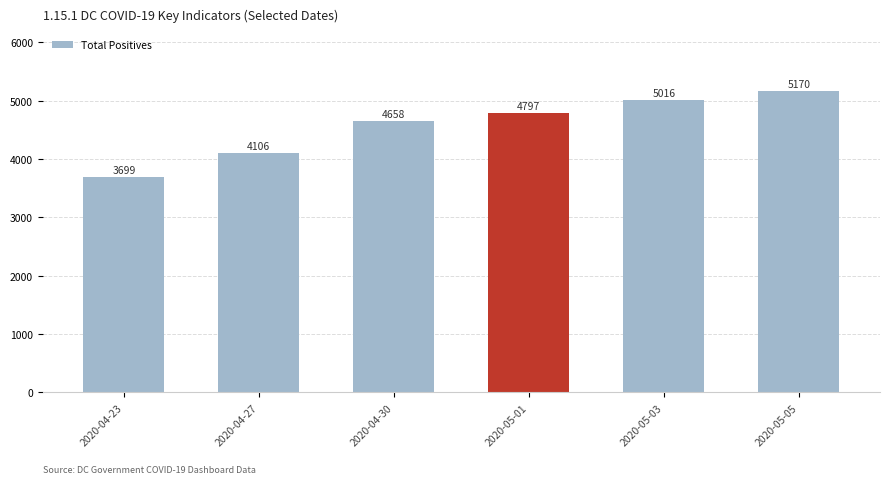

How many values are below 4797?

3